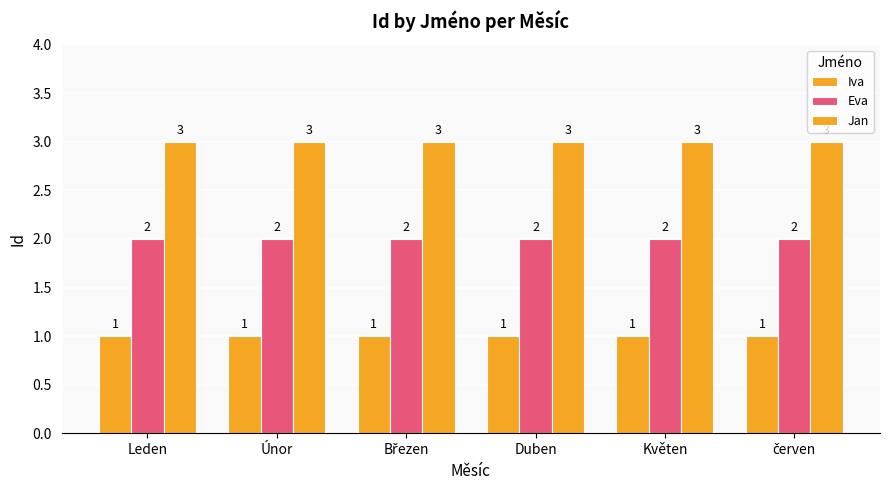

Read the Jan value at Březen.

3